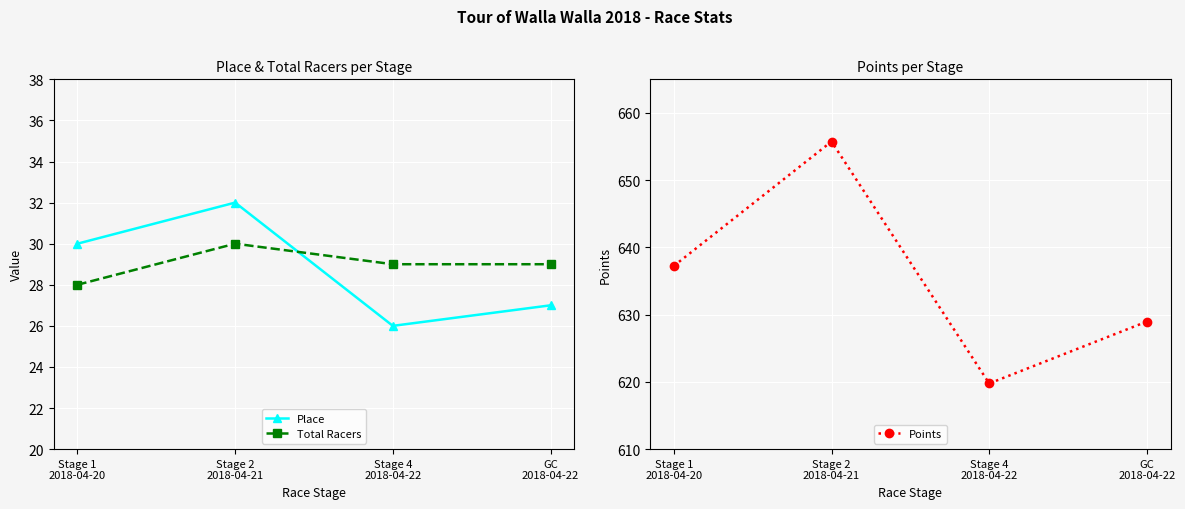

Which series changed the most between Stage 2
2018-04-21 and Stage 4
2018-04-22?

Points